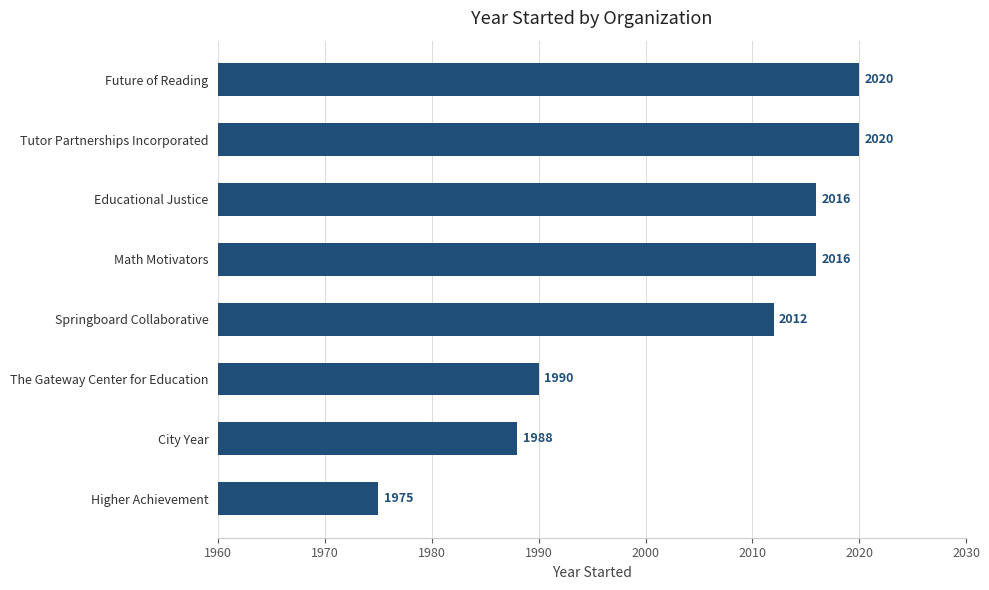

The chart shows a value of 2016 at Math Motivators. True or false?

True